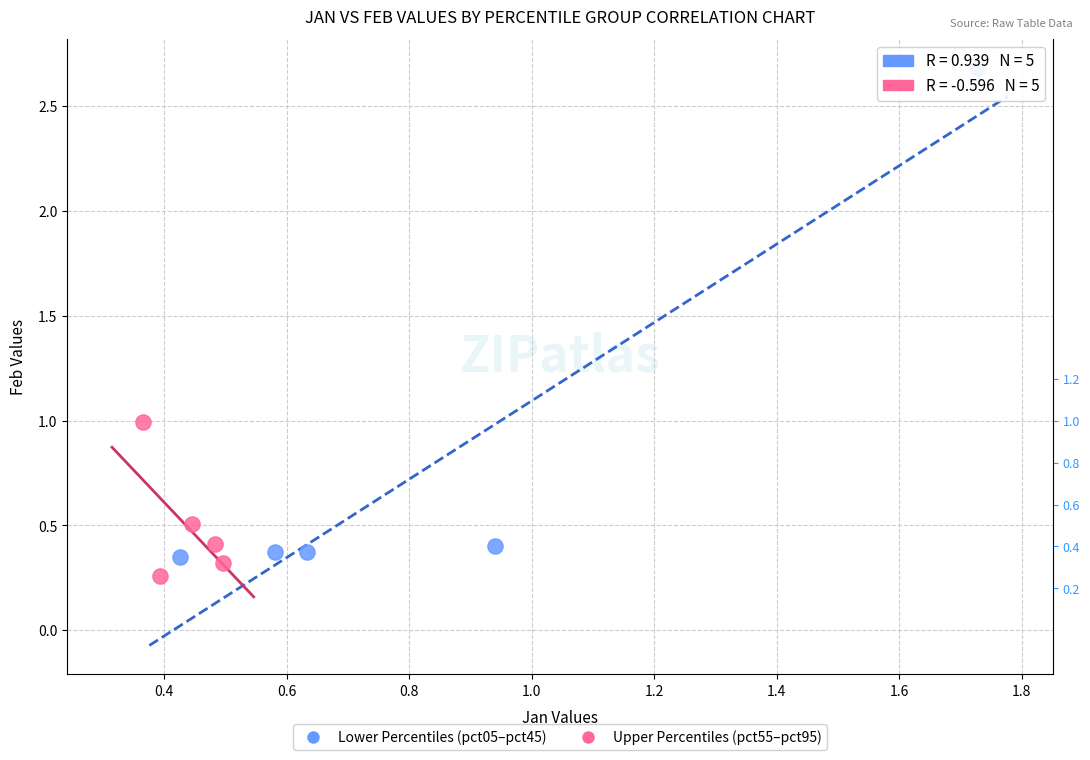

Which series has the widest spread of Y values?

Lower Percentiles (pct05–pct45)